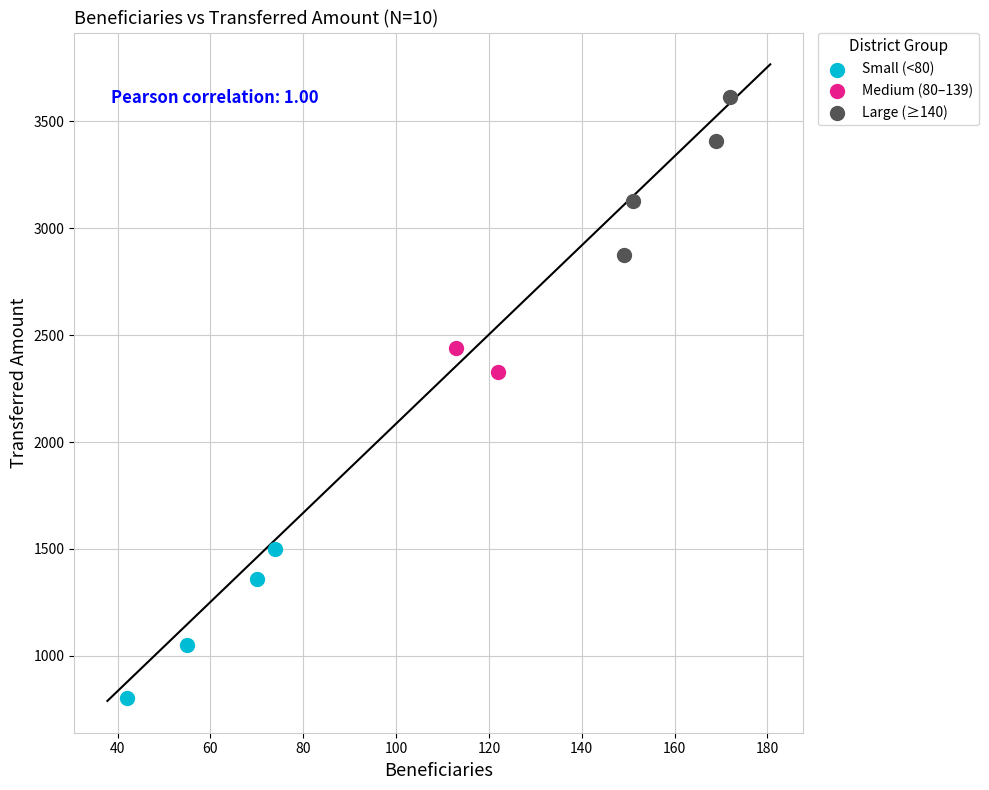

What are all the series names shown in the legend?

Small (<80), Medium (80–139), Large (≥140)